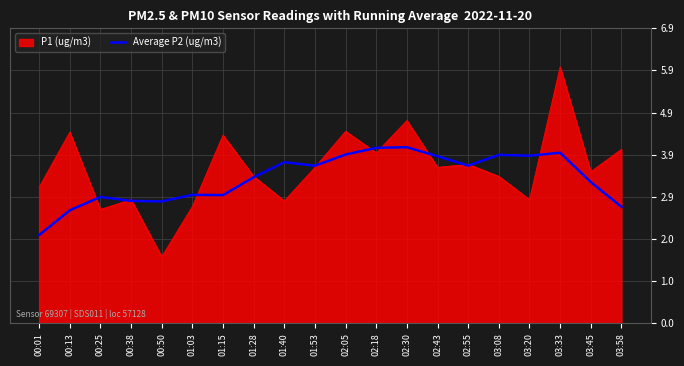

At which category does the chart reach its minimum across all series?

00:50